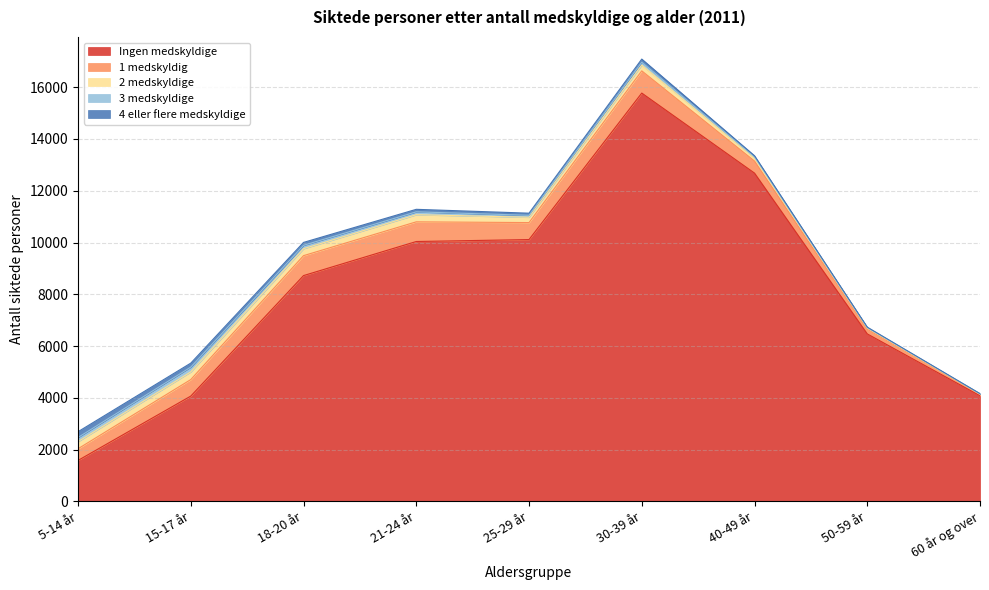

True or false: 1 medskyldig and 4 eller flere medskyldige cross at least once.

False